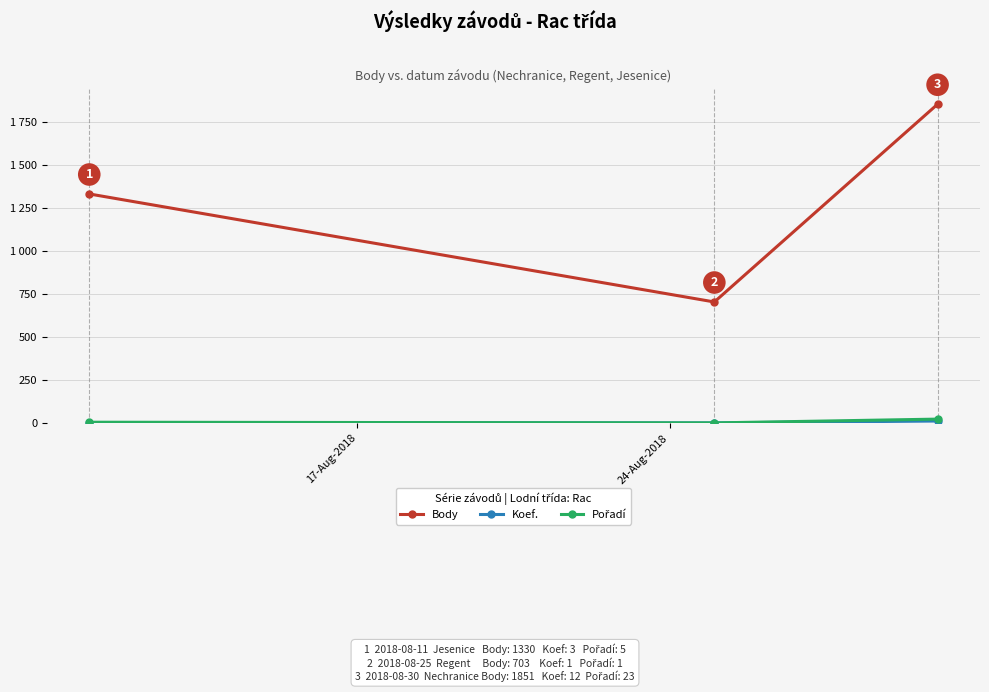

Is this an area chart (filled region under the line)?

No